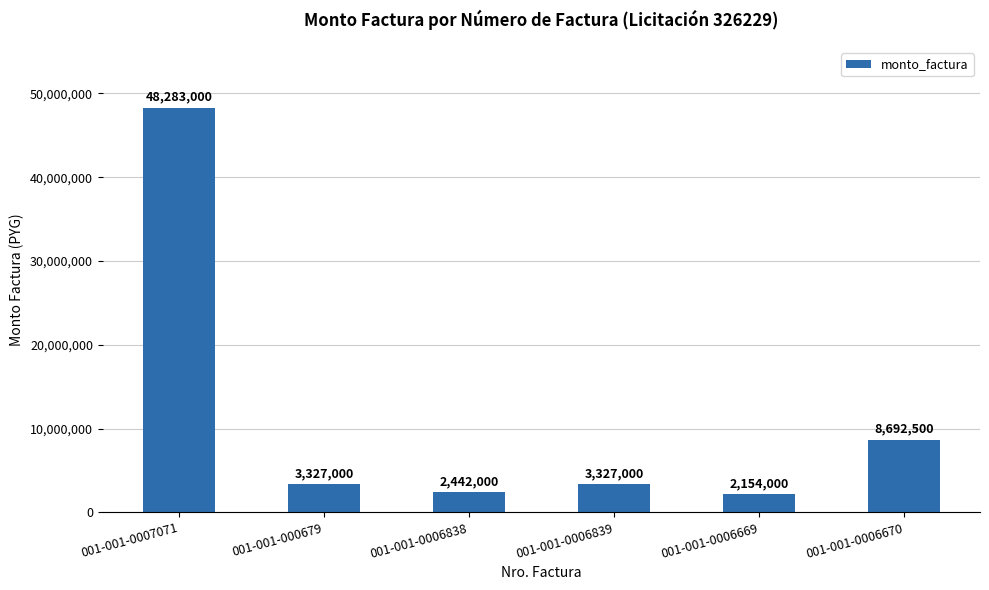

Approximately how many times larger is the value at 001-001-0006839 compared to 001-001-0006670?

0.4